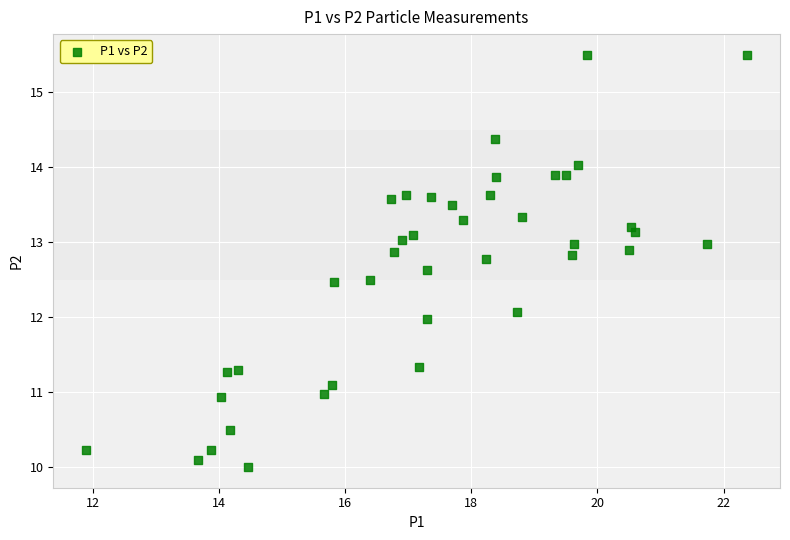

What is the range of Y values (max minus min)?

5.5